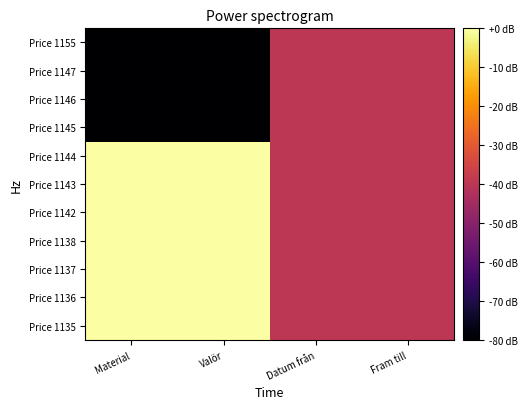

Which category has the highest value across all series?

Material